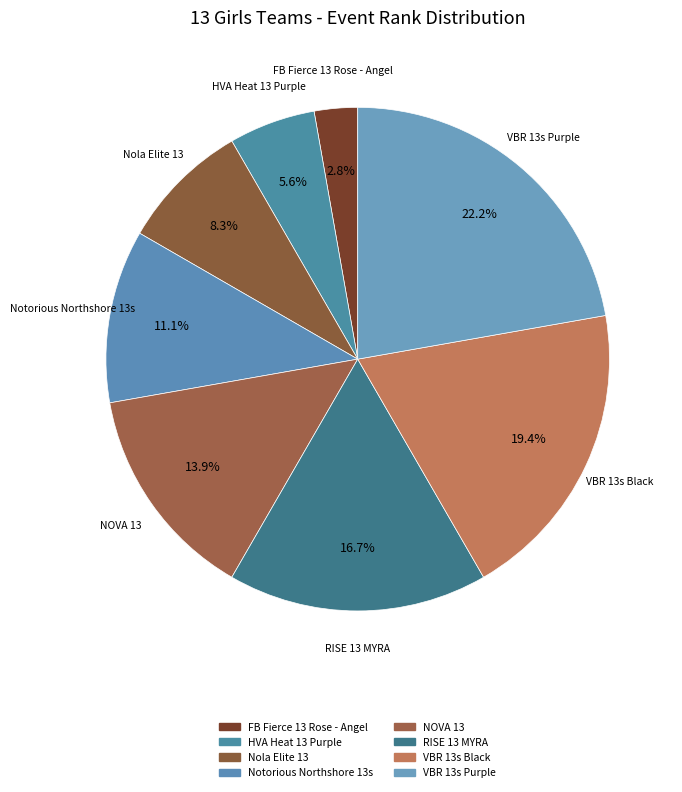

How many segments does this pie chart have?

8